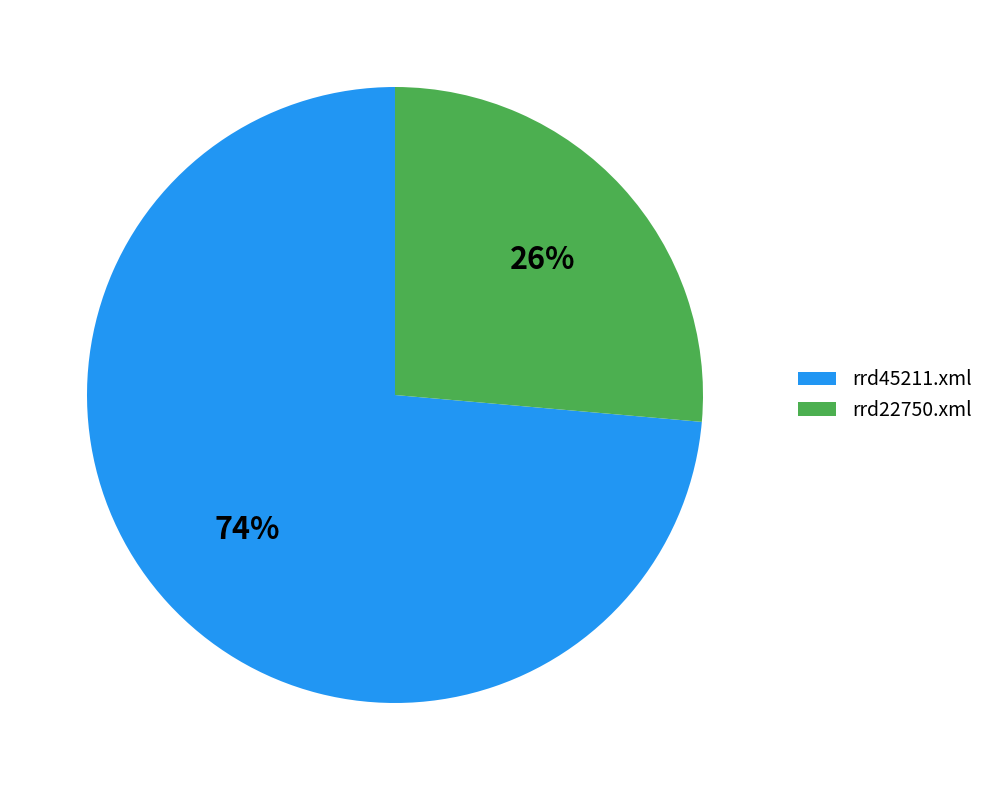

To the nearest percent, what is the average slice percentage?

50%